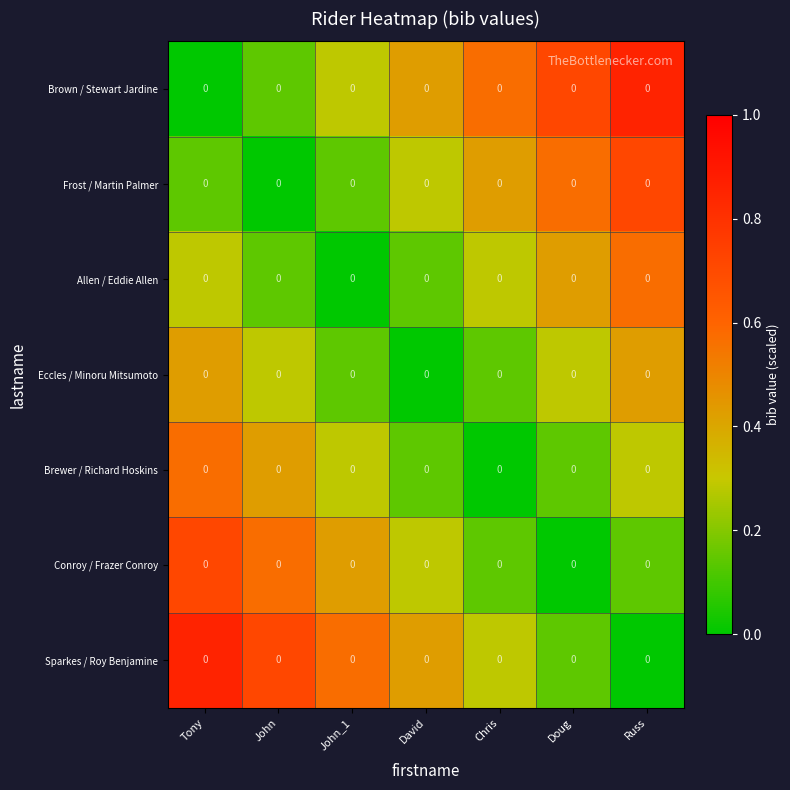

How many values in Eccles / Minoru Mitsumoto are above zero?

6